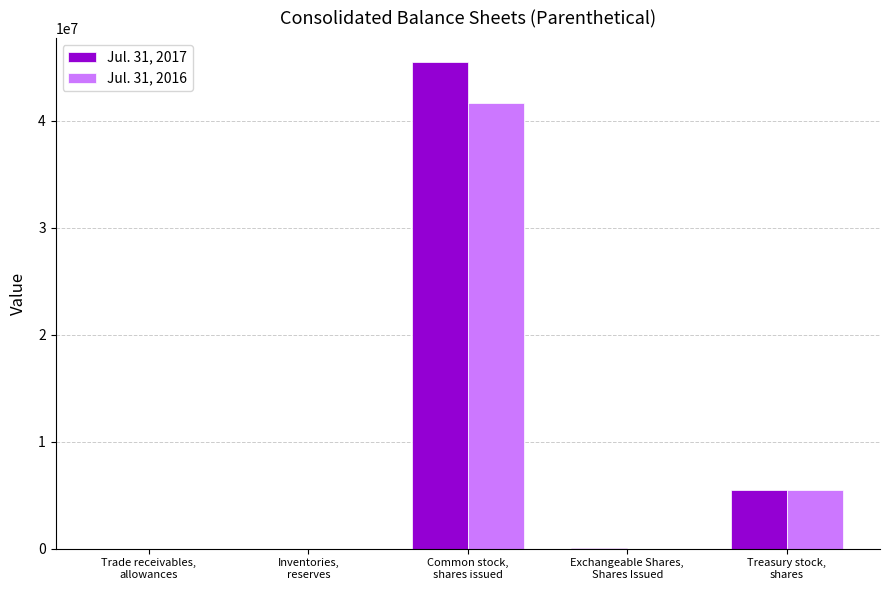

What are all the series names shown in the legend?

Jul. 31, 2017, Jul. 31, 2016